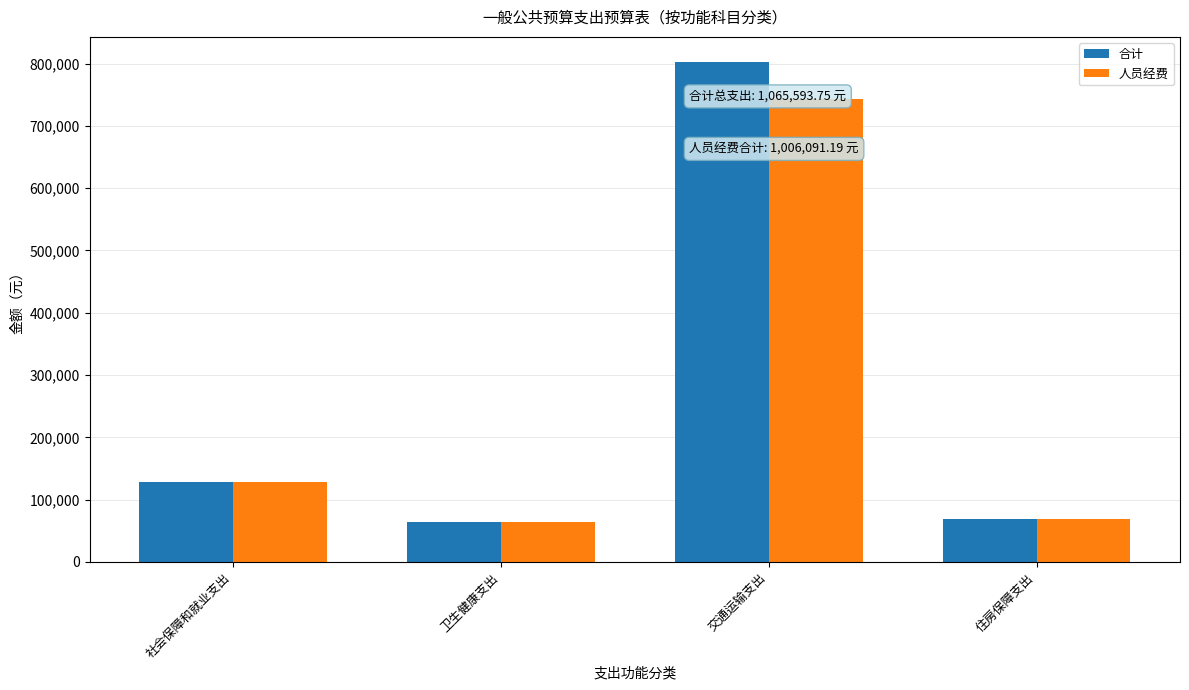

What are all the series names shown in the legend?

合计, 人员经费